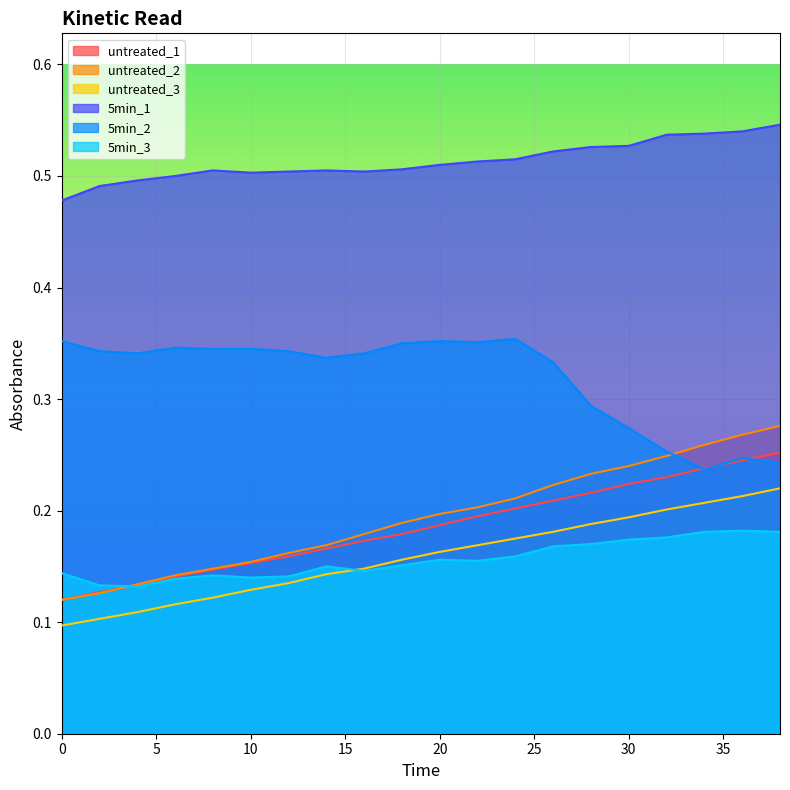

Reading right to left, transcribe all the data shown in this chart.

untreated_1: 0.3	0.2	0.2	0.2	0.2	0.2	0.2	0.2	0.2	0.2	0.2	0.2	0.2	0.2	0.2	0.1	0.1	0.1	0.1	0.1
untreated_2: 0.3	0.3	0.3	0.2	0.2	0.2	0.2	0.2	0.2	0.2	0.2	0.2	0.2	0.2	0.2	0.1	0.1	0.1	0.1	0.1
untreated_3: 0.2	0.2	0.2	0.2	0.2	0.2	0.2	0.2	0.2	0.2	0.2	0.1	0.1	0.1	0.1	0.1	0.1	0.1	0.1	0.1
5min_1: 0.5	0.5	0.5	0.5	0.5	0.5	0.5	0.5	0.5	0.5	0.5	0.5	0.5	0.5	0.5	0.5	0.5	0.5	0.5	0.5
5min_2: 0.2	0.2	0.2	0.3	0.3	0.3	0.3	0.4	0.4	0.4	0.3	0.3	0.3	0.3	0.3	0.3	0.3	0.3	0.3	0.4
5min_3: 0.2	0.2	0.2	0.2	0.2	0.2	0.2	0.2	0.2	0.2	0.2	0.1	0.1	0.1	0.1	0.1	0.1	0.1	0.1	0.1